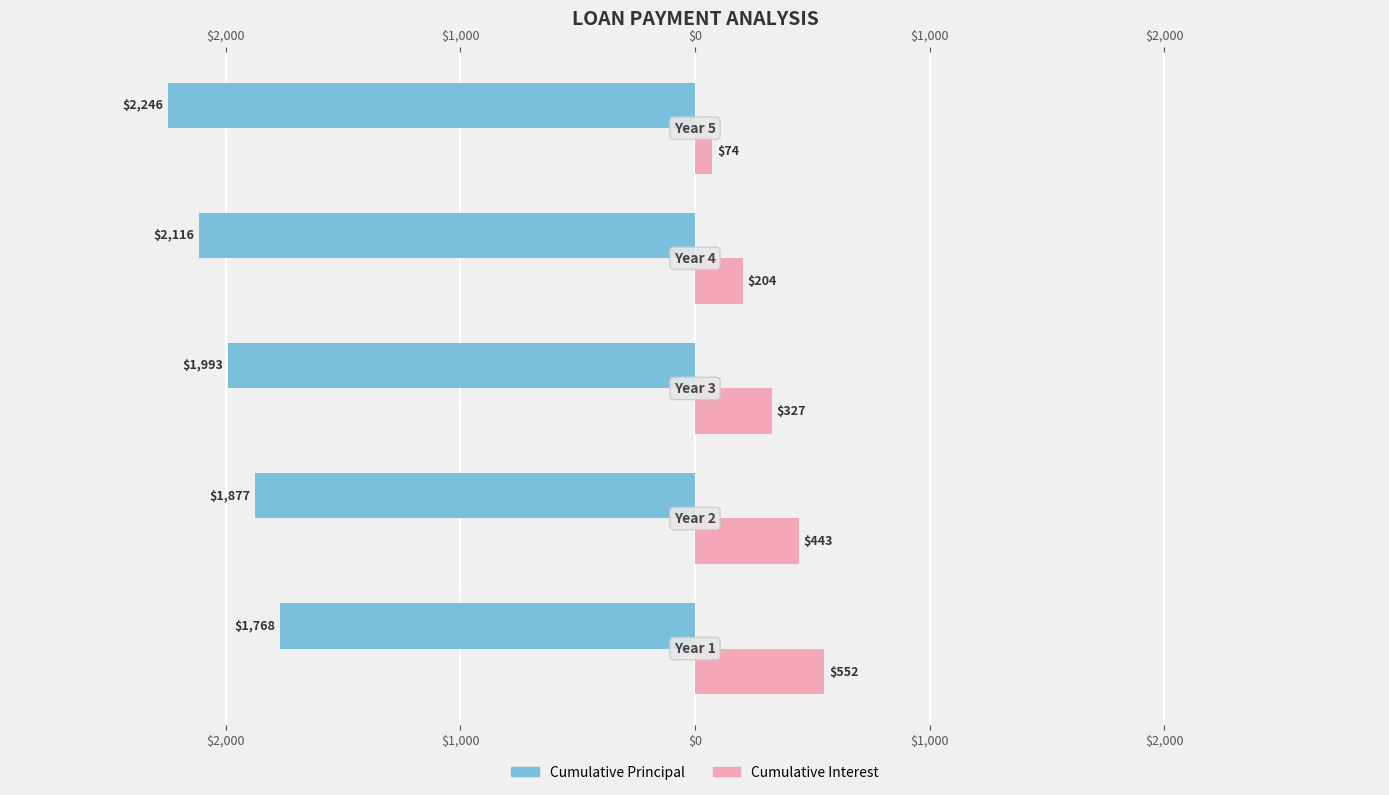

At $3,000, list the series in order from smallest to largest.

Cumulative Principal, Cumulative Interest